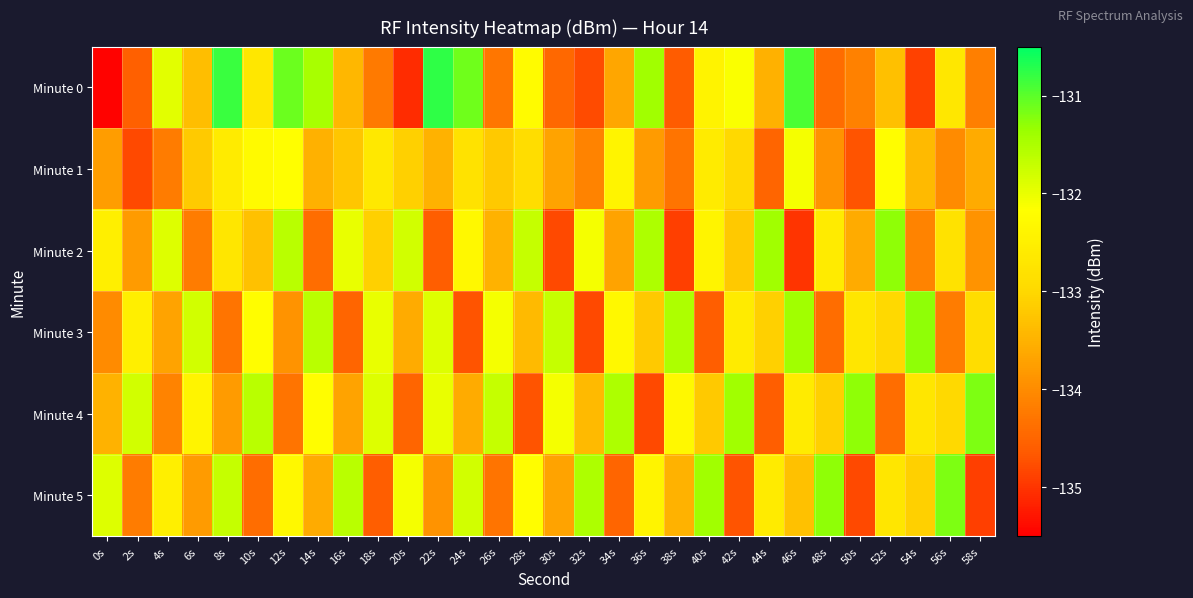

What is the minimum value shown in the chart?

-135.5